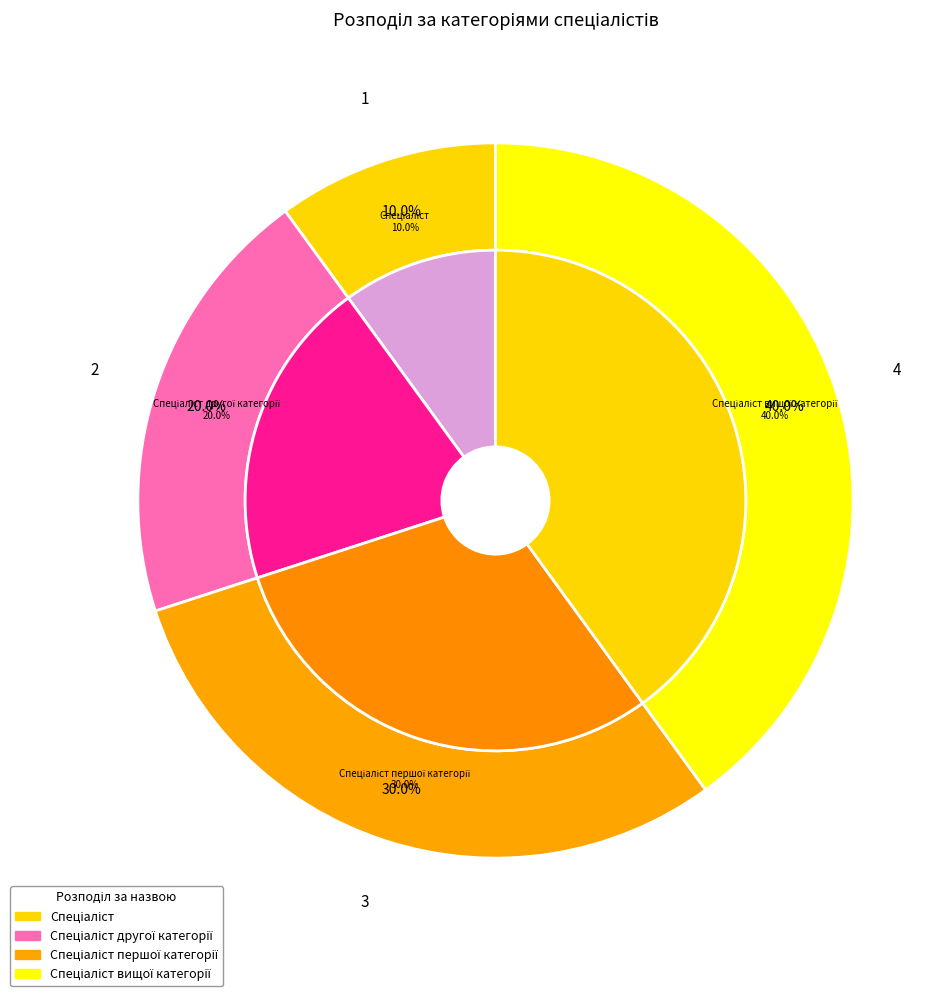

What percentage is the Спеціаліст вищої категорії slice, to the nearest percent?

40%